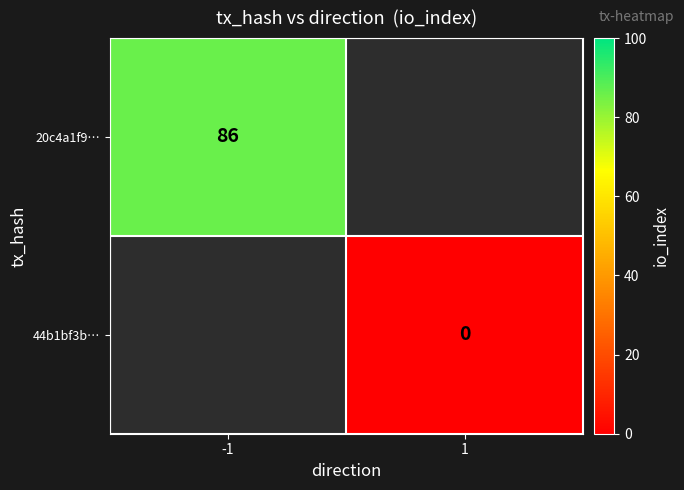

Is it true that 20c4a1f9… equals 42 at -1?

False